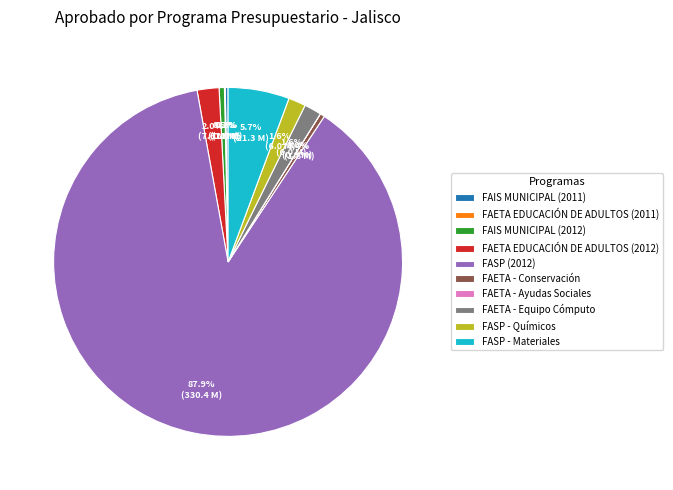

Between FAETA - Equipo Cómputo and FASP (2012), which is larger?

FASP (2012)